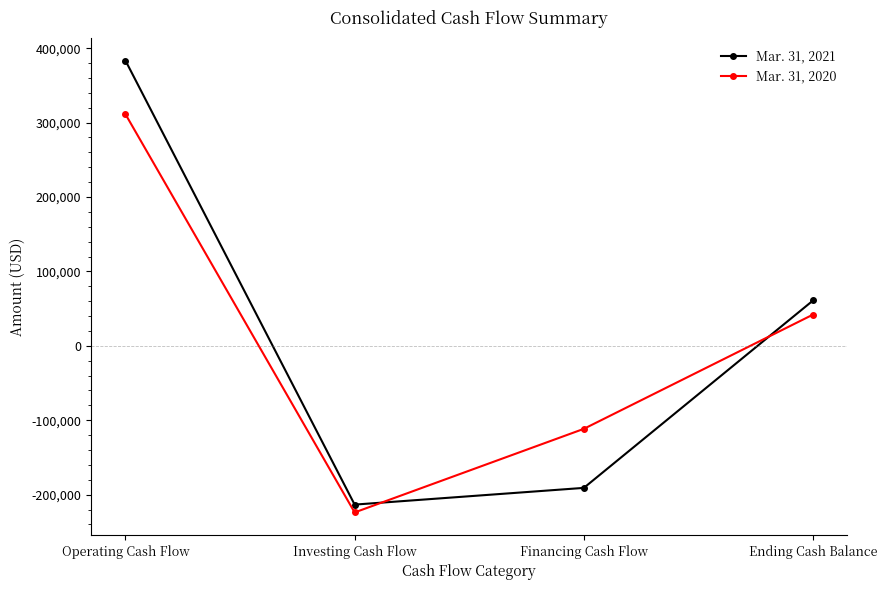

Reading left to right, transcribe all the data shown in this chart.

Mar. 31, 2021: Operating Cash Flow=383449	Investing Cash Flow=-213419	Financing Cash Flow=-190931	Ending Cash Balance=60950
Mar. 31, 2020: Operating Cash Flow=311371	Investing Cash Flow=-223940	Financing Cash Flow=-111575	Ending Cash Balance=42002